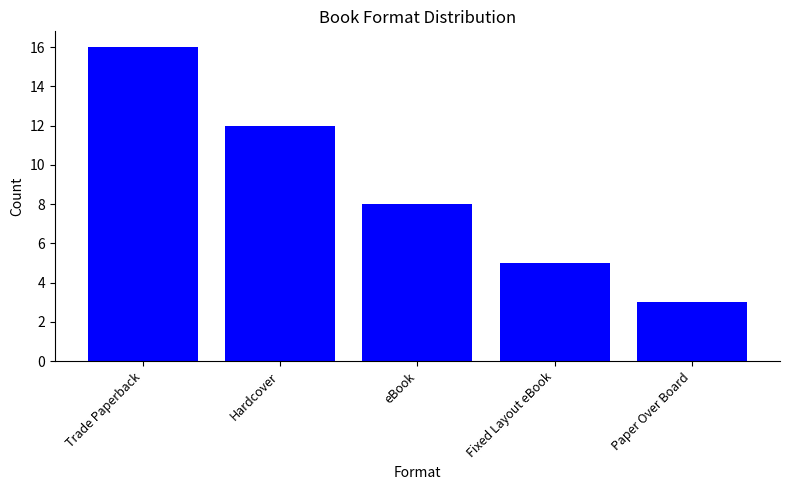

Where does the data first go above 8?

Trade Paperback